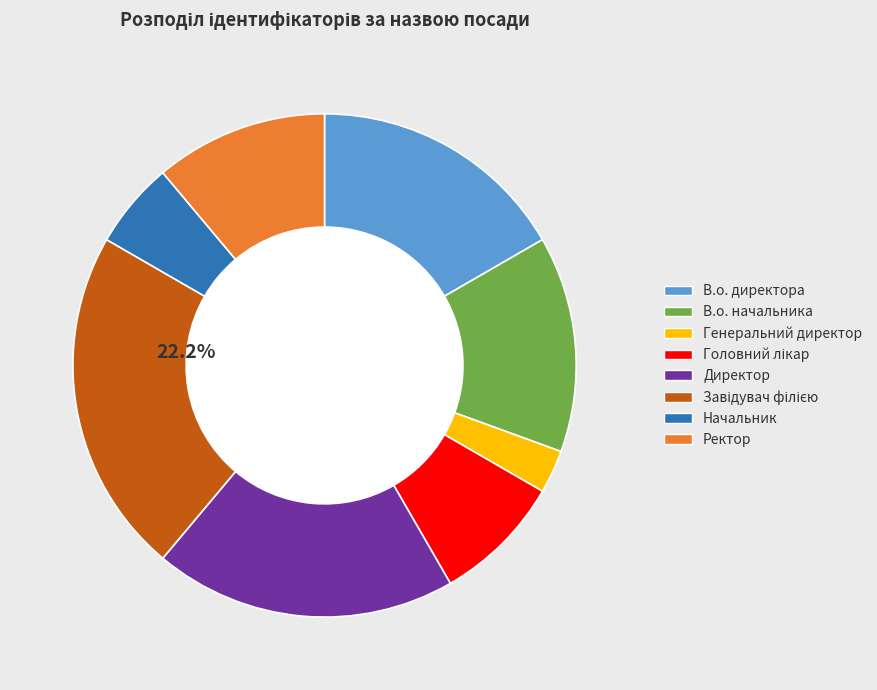

Which has a higher value, Ректор or Начальник?

Ректор